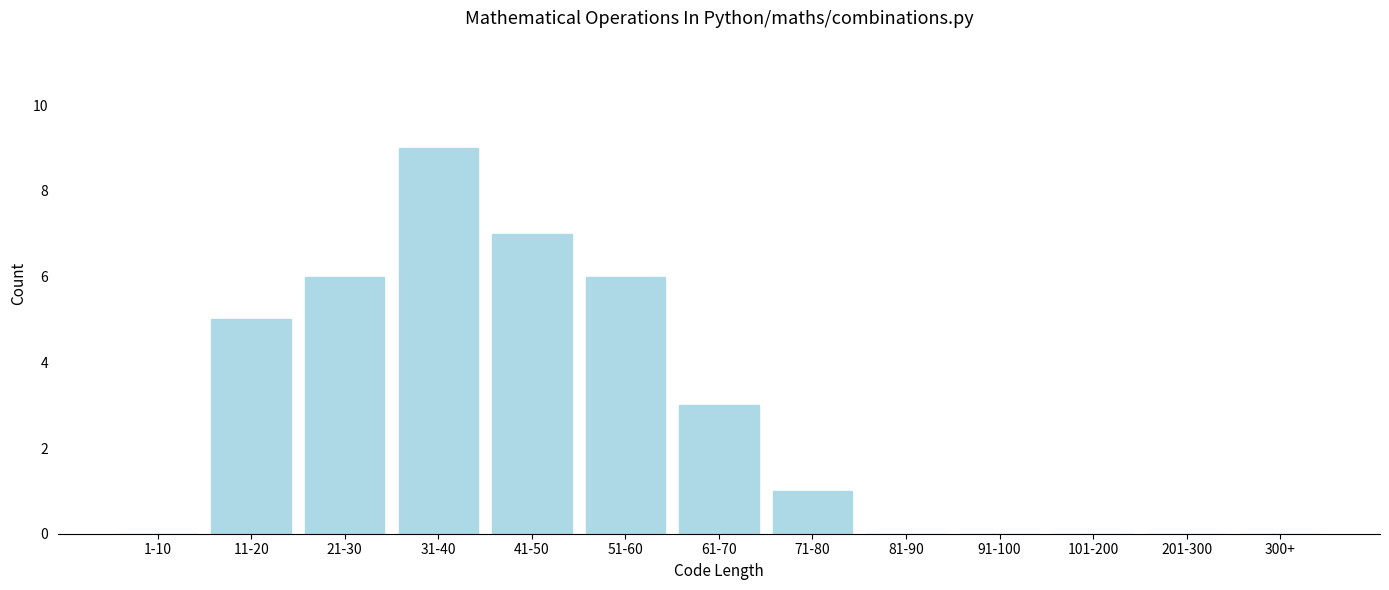

Reading left to right, transcribe all the data shown in this chart.

1-10=0	11-20=5	21-30=6	31-40=9	41-50=7	51-60=6	61-70=3	71-80=1	81-90=0	91-100=0	101-200=0	201-300=0	300+=0